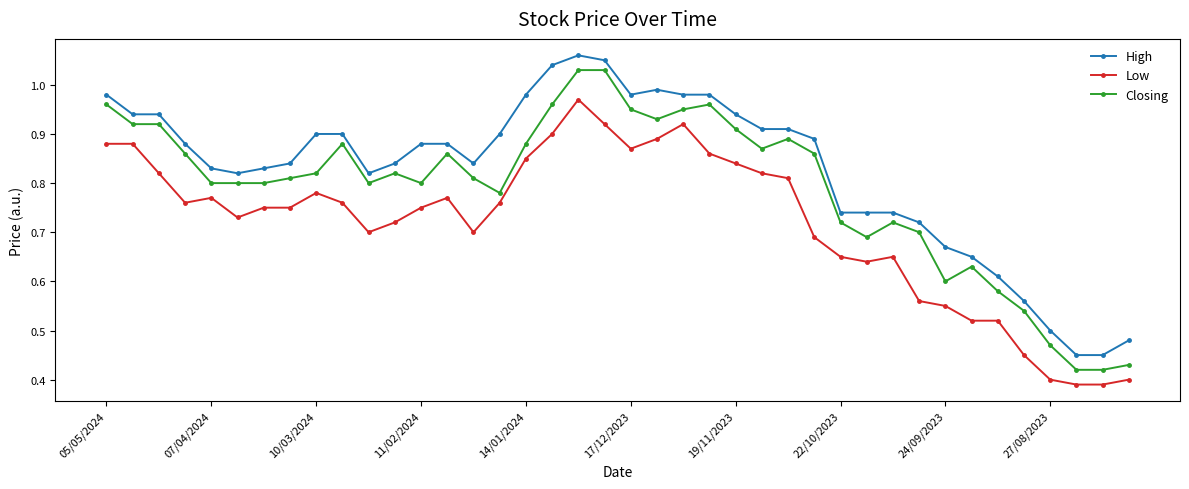

Rank the series by their average value, from highest to lowest.

High, Closing, Low